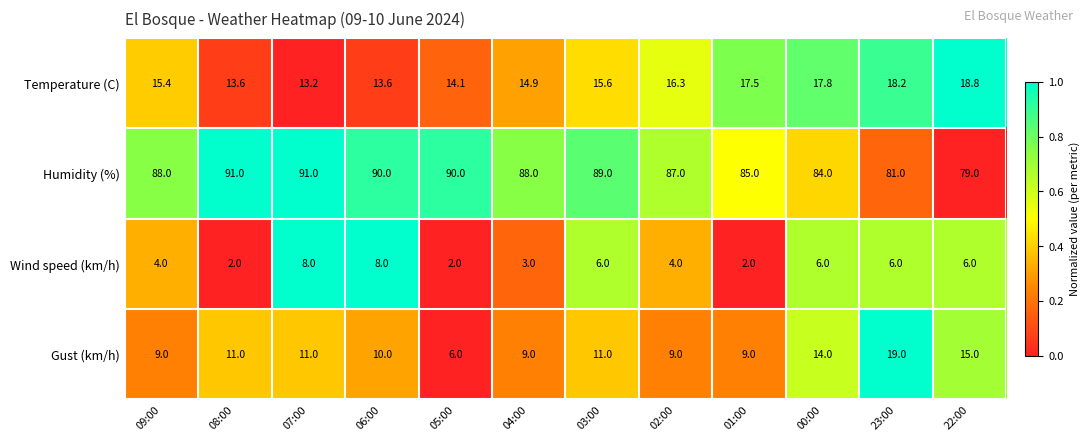

What is the average value of the Wind speed (km/h) series?

4.8